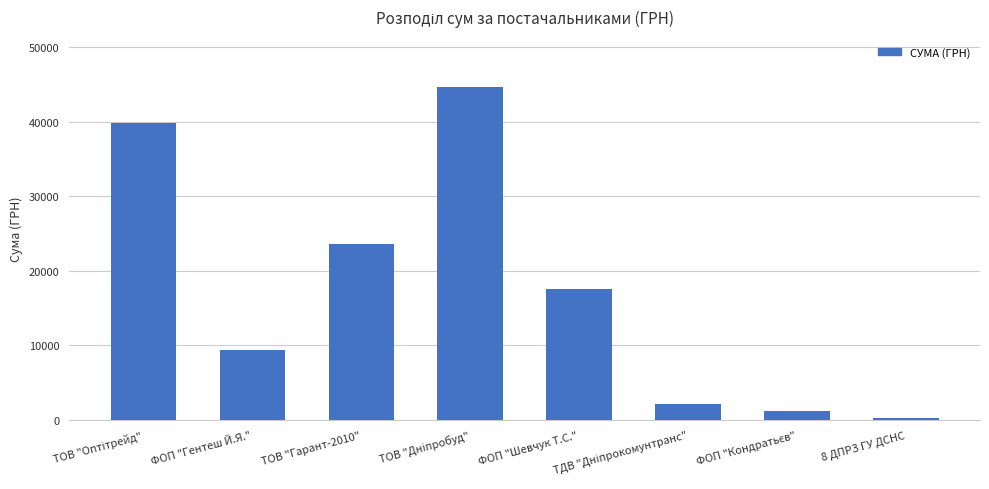

The chart shows a value of 13972.9 at ТОВ "Гарант-2010". True or false?

False